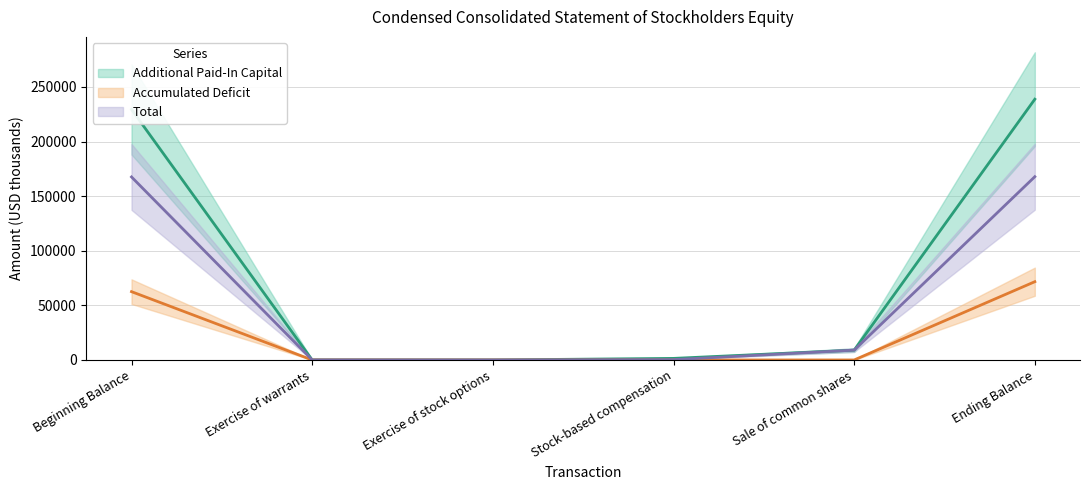

At Beginning Balance, list the series in order from largest to smallest.

Additional Paid-In Capital, Total, Accumulated Deficit